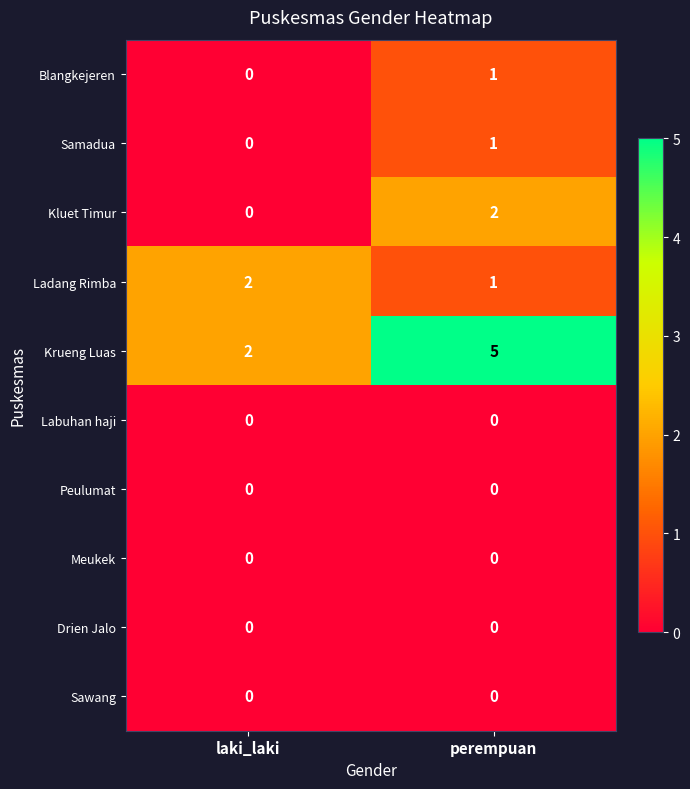

At which category is the sum across all series the highest?

perempuan